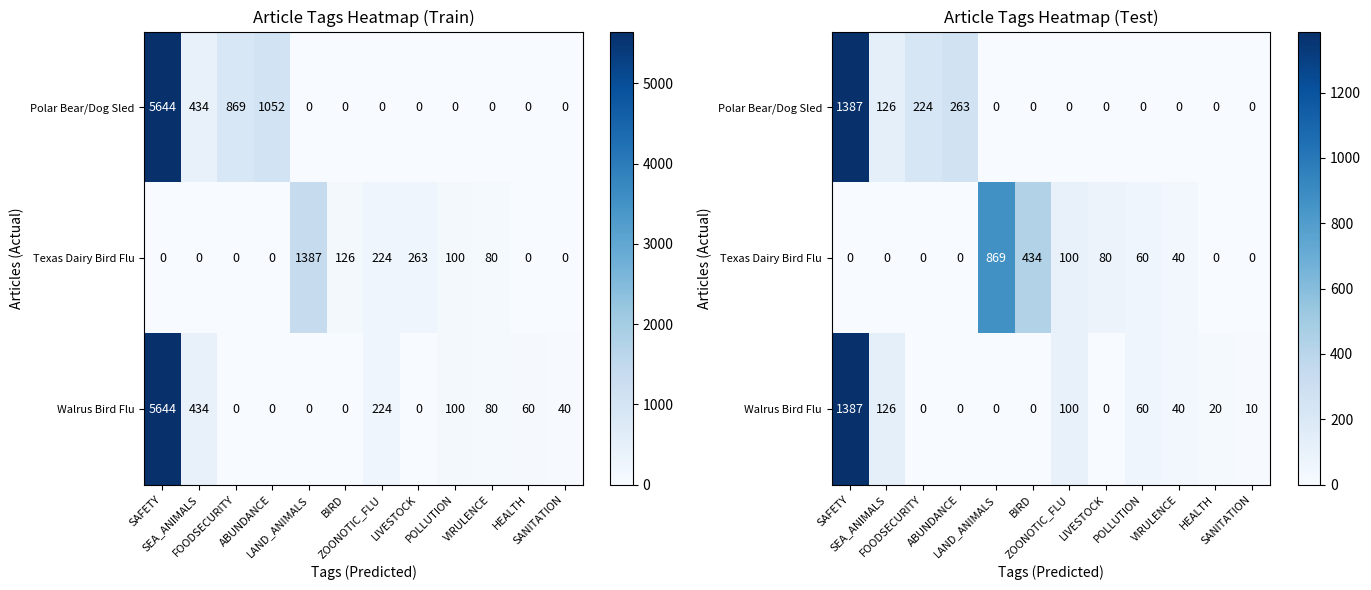

Which series has the largest range (max minus min)?

Polar Bear/Dog Sled